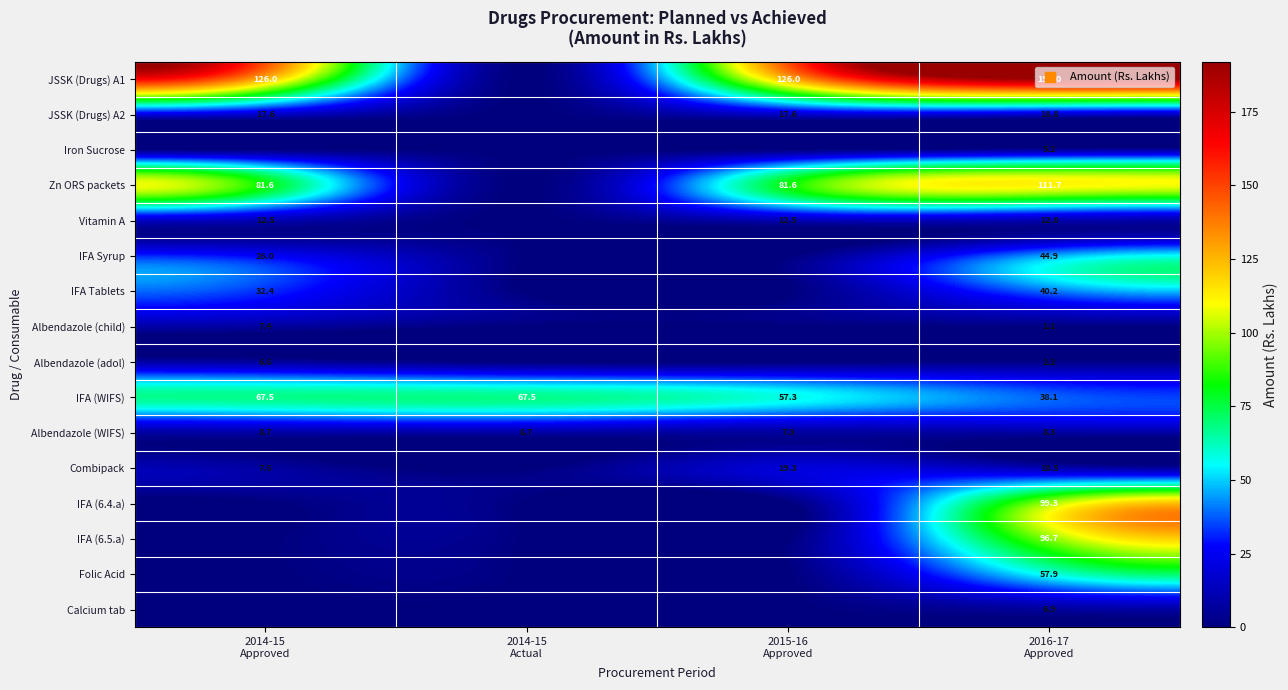

What is the total value across all series at 2014-15
Approved?

393.7